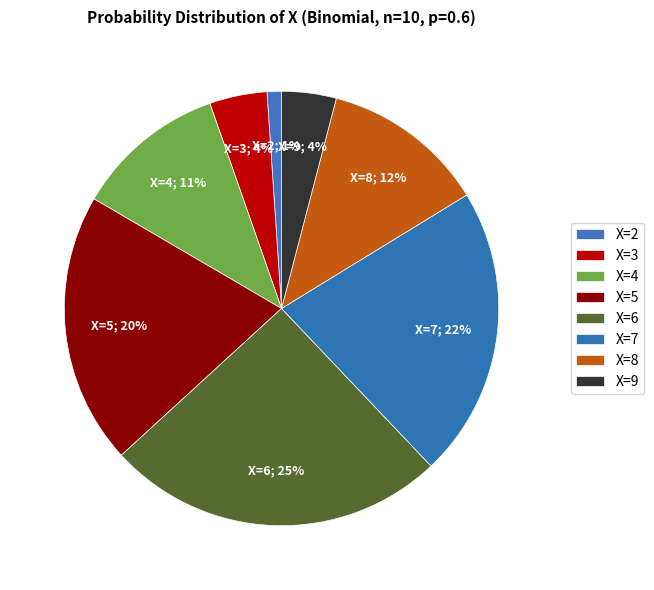

Do X=5 and X=9 together represent more than half of the pie?

No